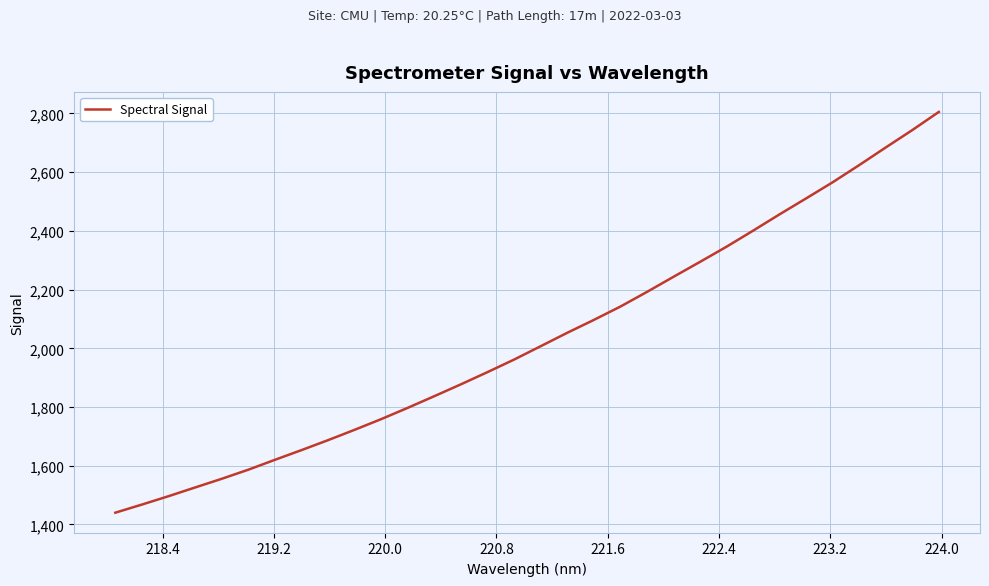

What is the maximum value shown in the chart?

2805.1